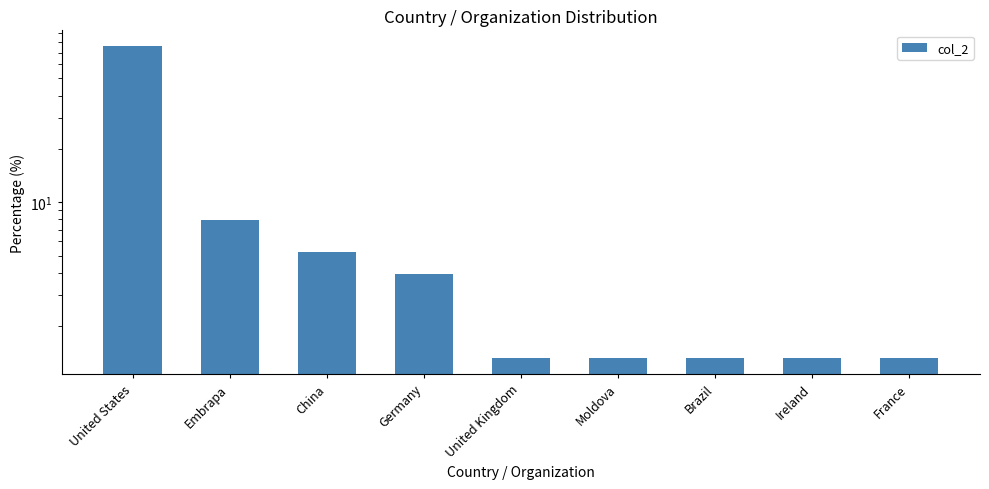

What is the ratio of the value at China to the value at United Kingdom?

4.0